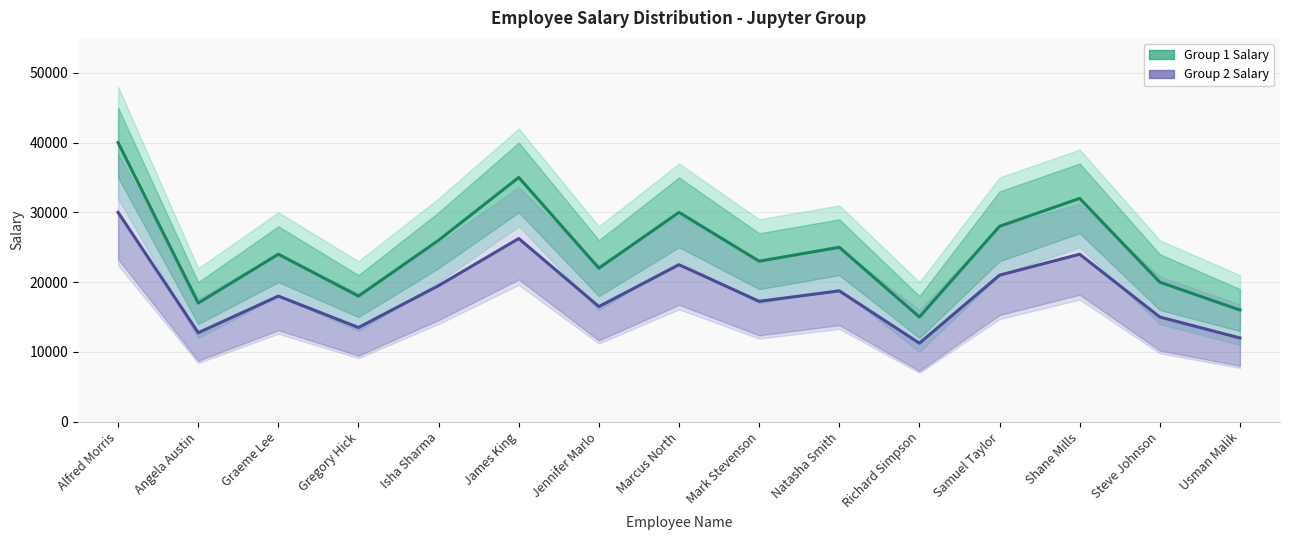

What are all the series names shown in the legend?

Group 1 Salary, Group 2 Salary